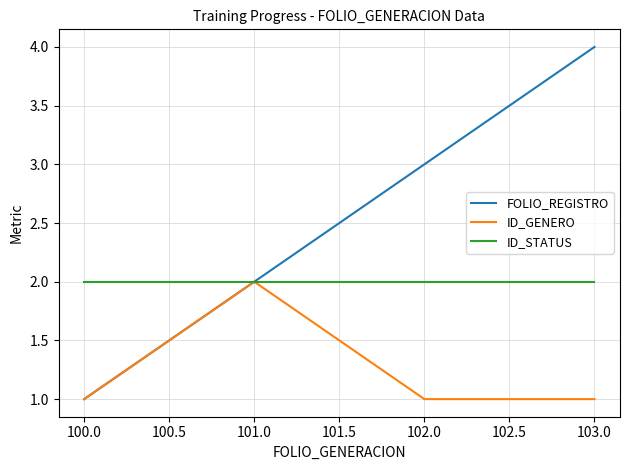

At which category is the sum across all series the highest?

103.0